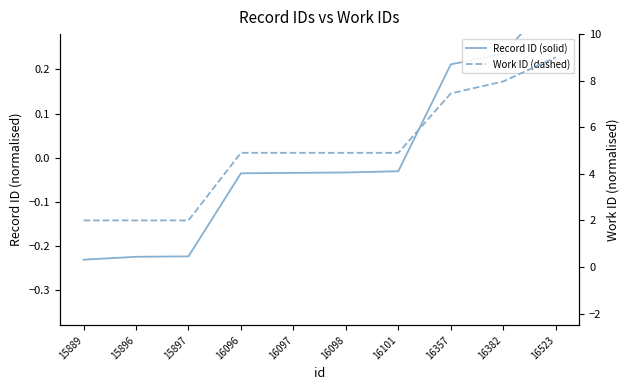

True or false: Work ID (dashed) and Record ID (solid) cross at least once.

False